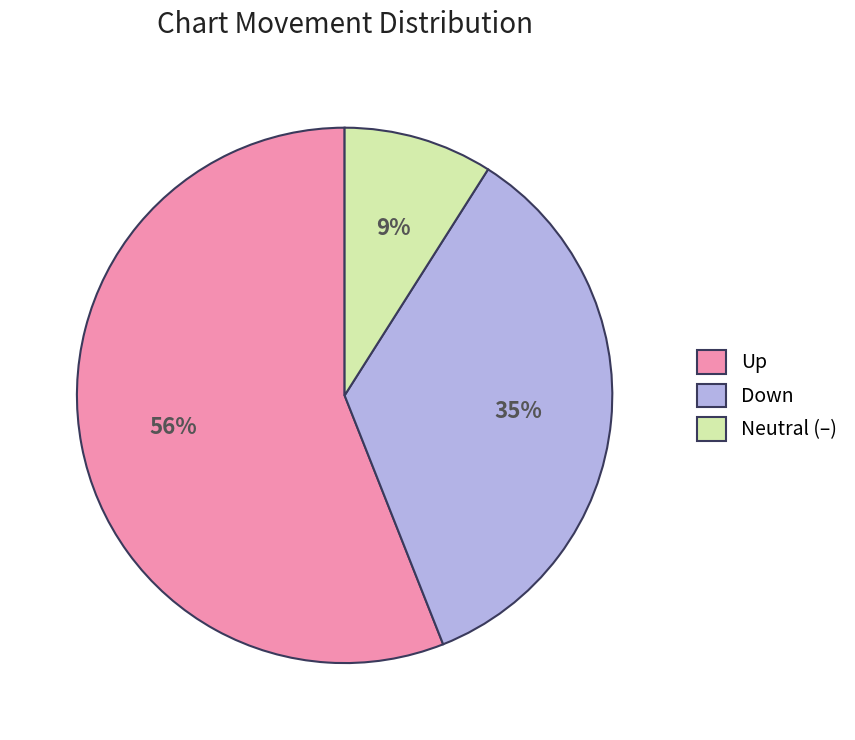

Does Down account for over 50% of the chart?

No